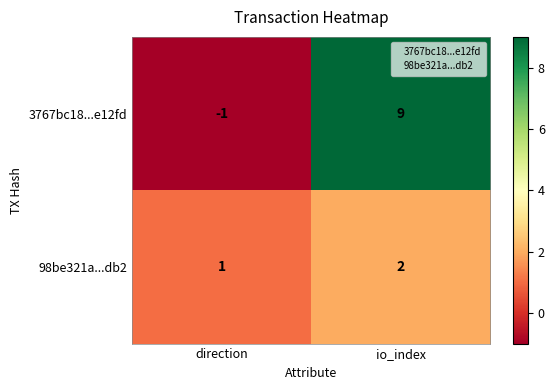

Which series changed the most between direction and io_index?

3767bc18...e12fd